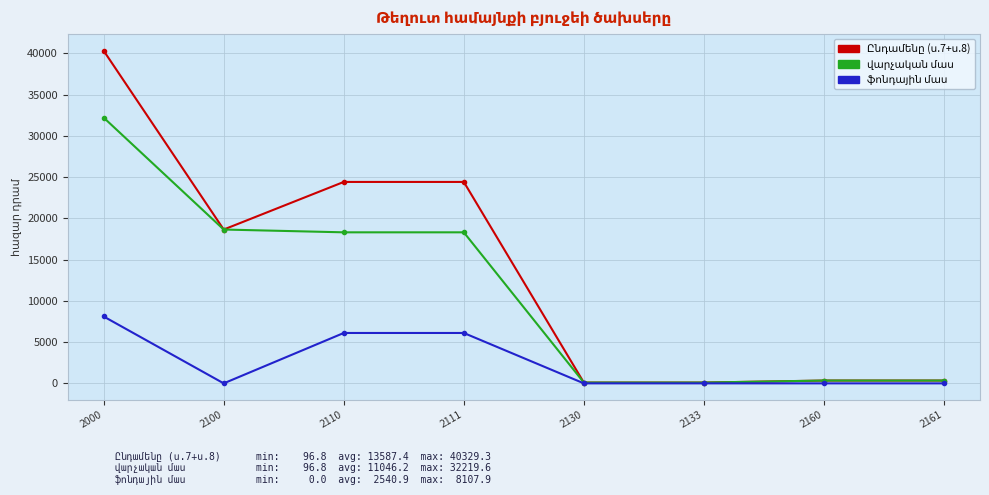

At which category is the sum across all series the highest?

2000